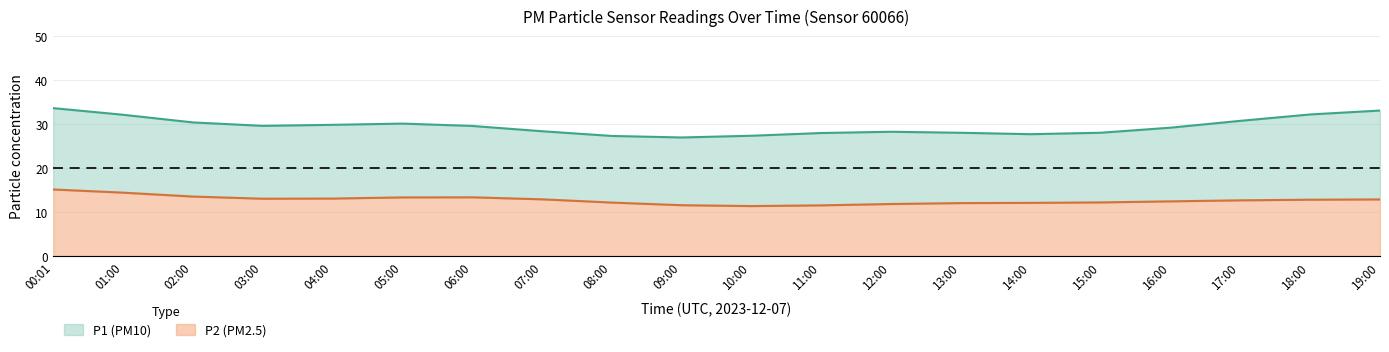

What is the total value across all series at 10:00?

27.3